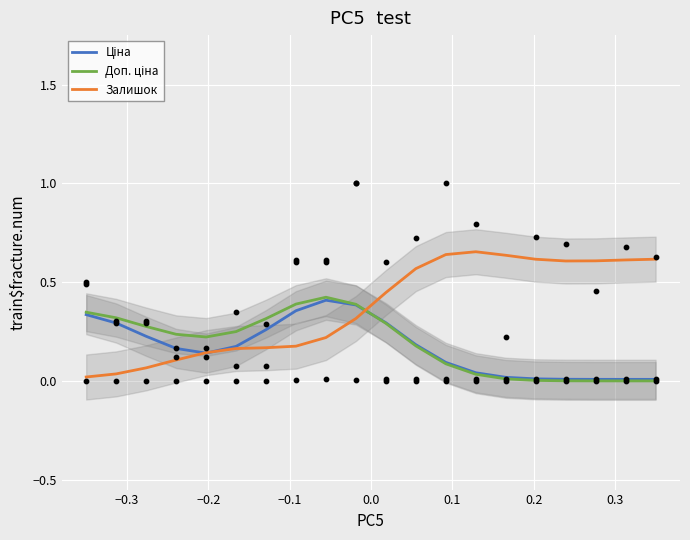

Which series has the largest total across all categories?

Залишок